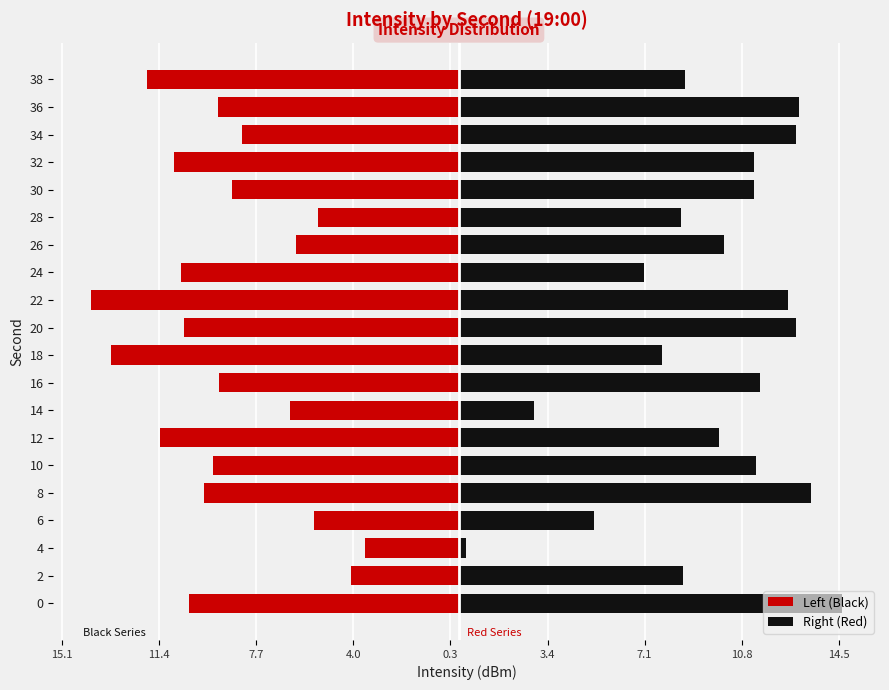

At how many categories does at least one series exceed -5?

20